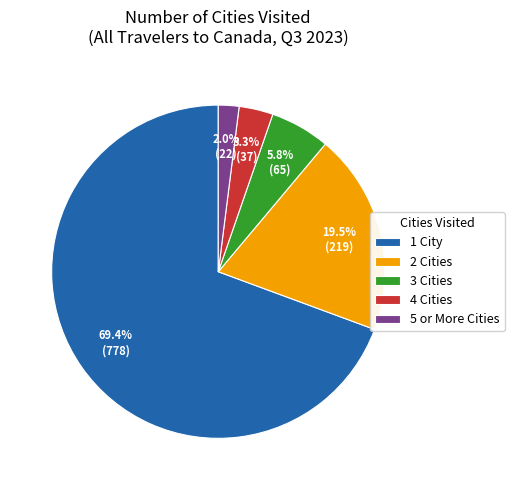

Rank the categories by value from highest to lowest.

1 City, 2 Cities, 3 Cities, 4 Cities, 5 or More Cities